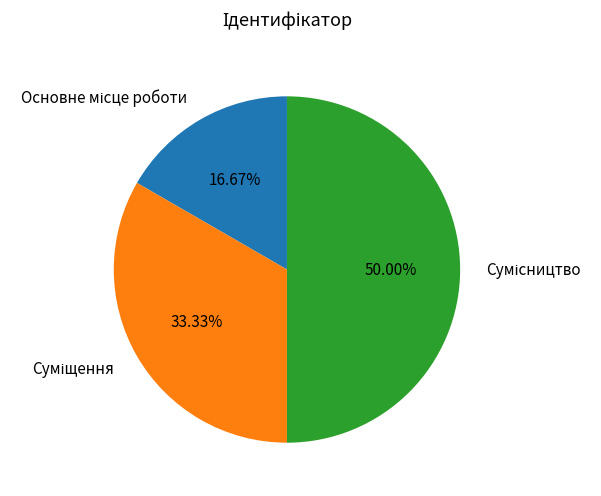

Rank the categories by value from lowest to highest.

Основне місце роботи, Суміщення, Сумісництво